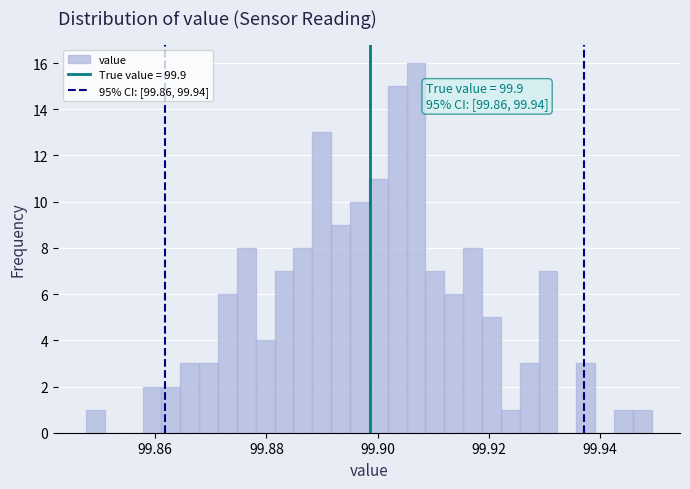

Read against the x-axis, roughly where is the centre of the tallest bar?

99.906